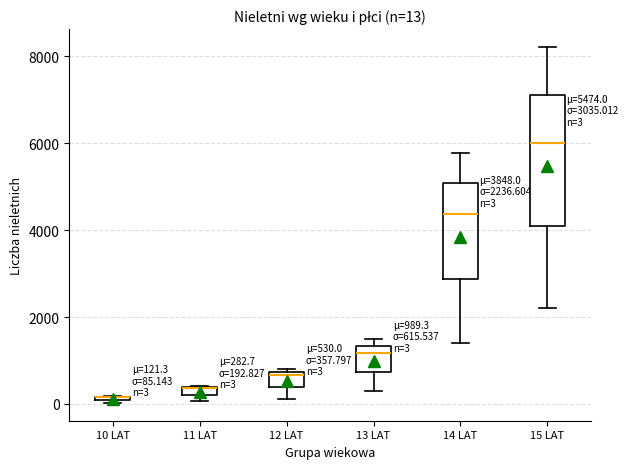

Which box is the tallest, from its lower edge to its upper edge?

15 LAT